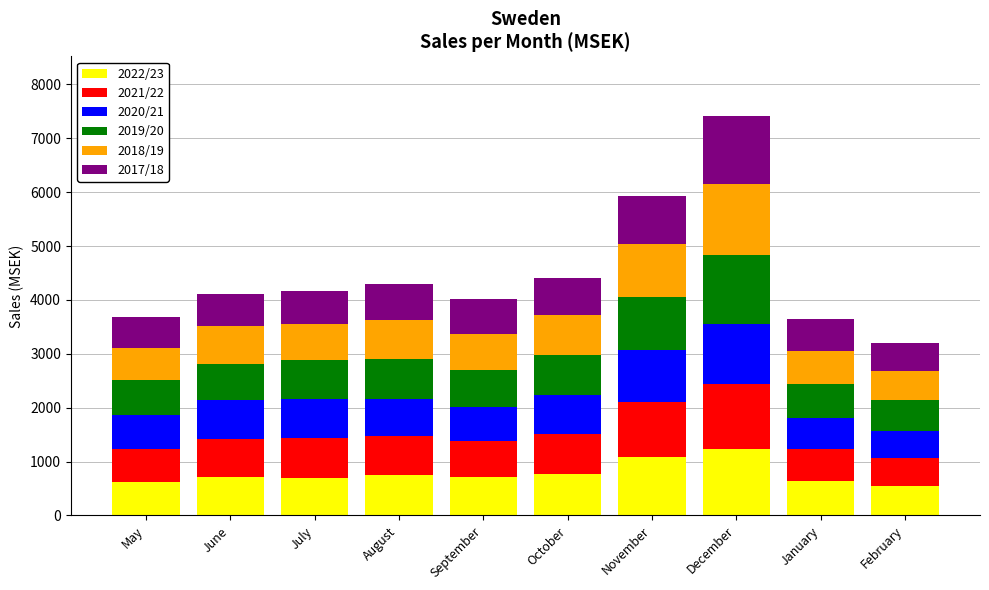

What is the lowest value of the 2022/23 series?

541